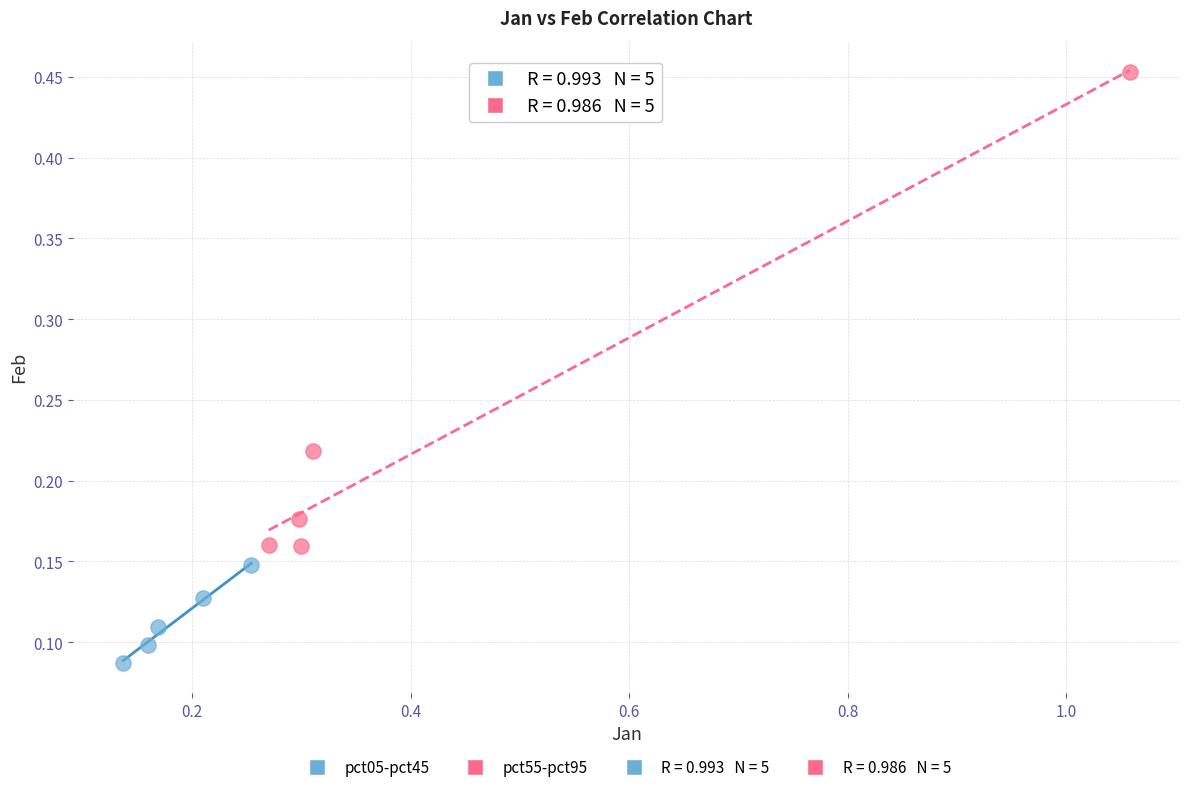

Which series contains the lowest Y value?

pct05-pct45